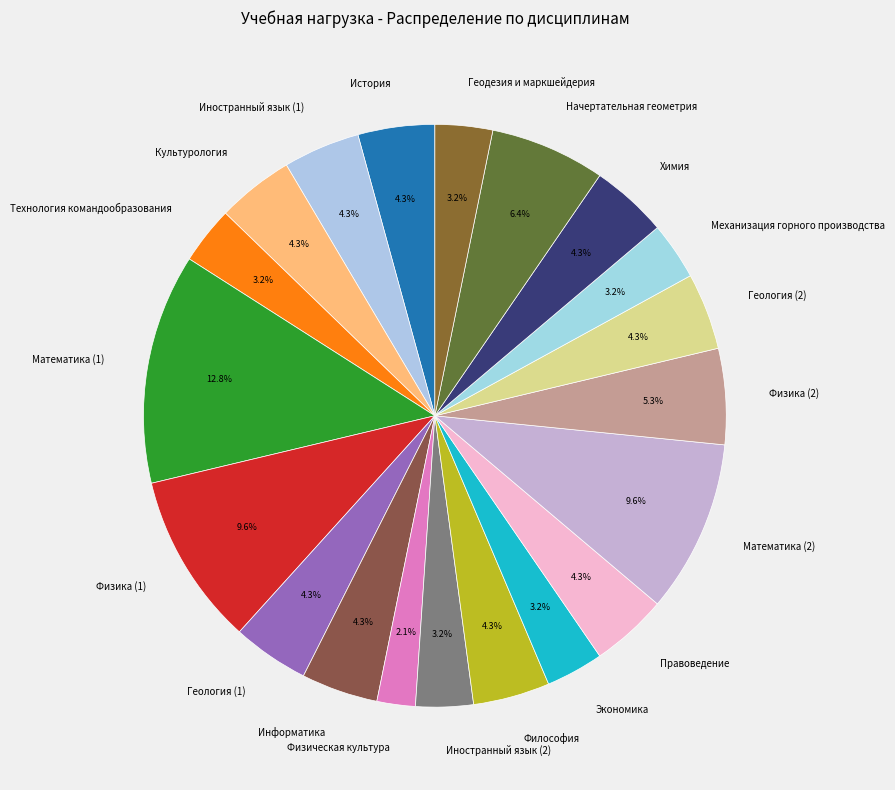

What percentage is the Информатика slice, to the nearest percent?

4%